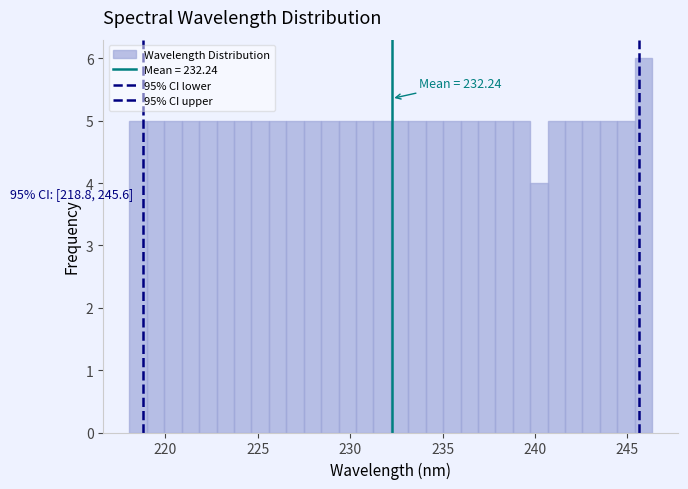

Around what value on the x-axis is the tallest bar? Give the approximate position of its centre, as read against the axis.

246.0